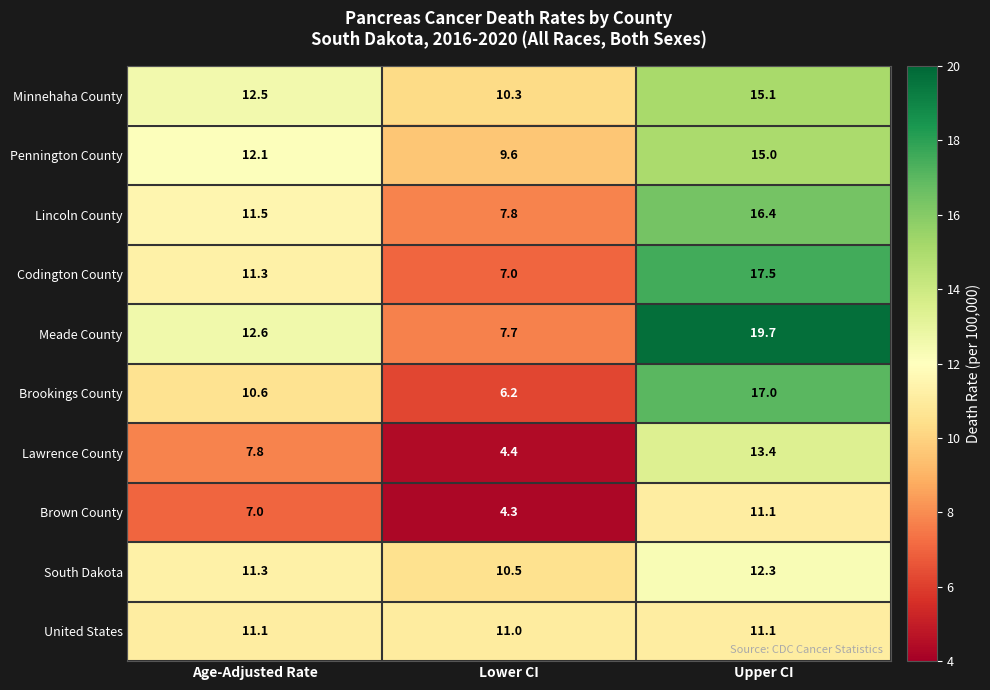

What is the approximate value of Brown County at Lower CI?

4.3